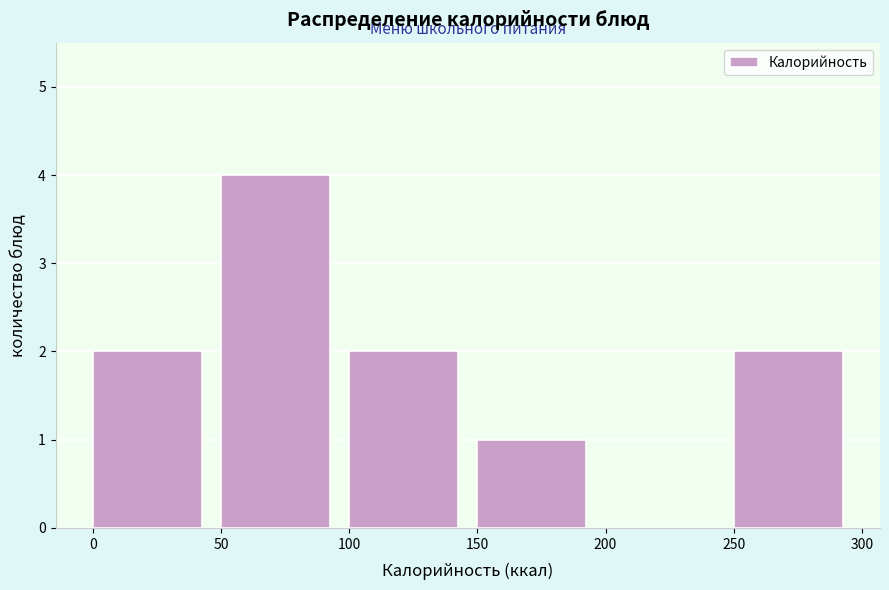

How tall is the bar that spans 0 to 50 on the x-axis? The values are not printed on the chart, so give them approximately, as read against the axis.

2